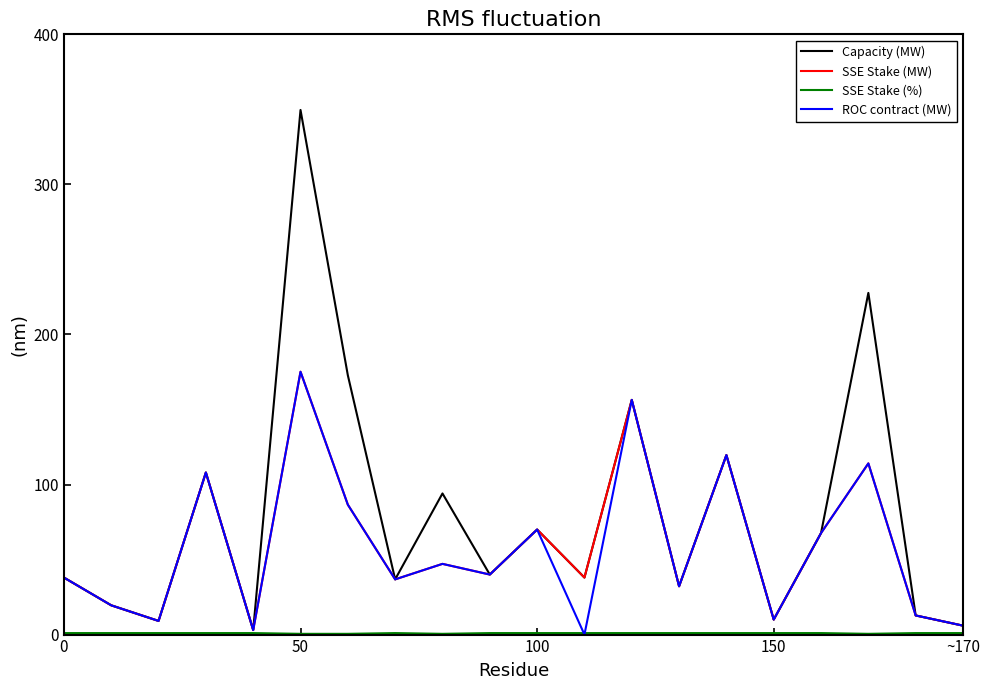

Which series has the largest total across all categories?

Capacity (MW)